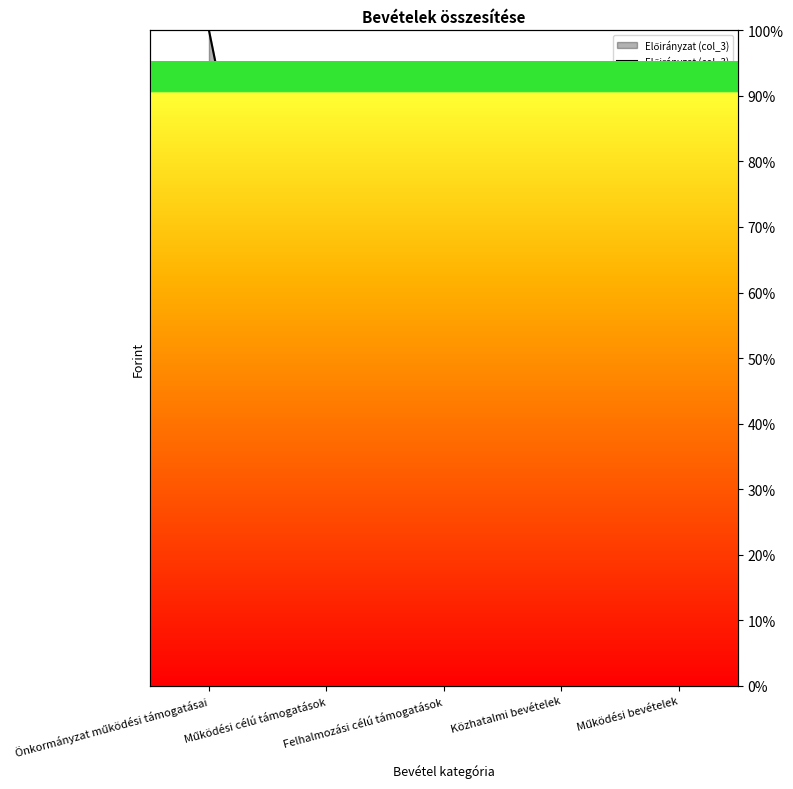

Which category has the lowest value in the col_4 values series?

Önkormányzat működési támogatásai